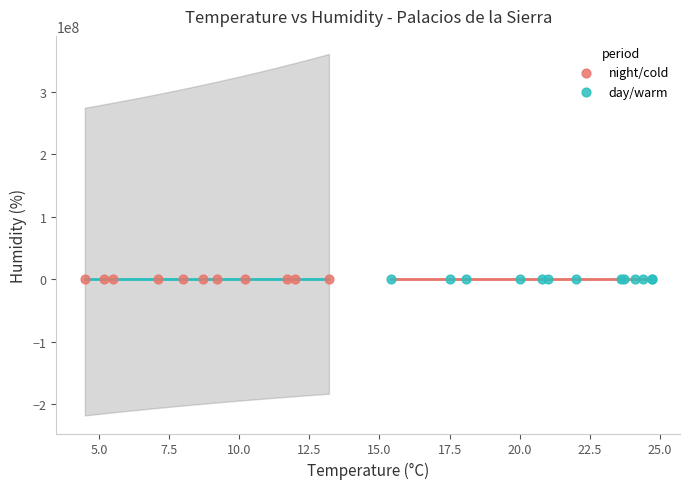

What are all the series names shown in the legend?

night/cold, day/warm